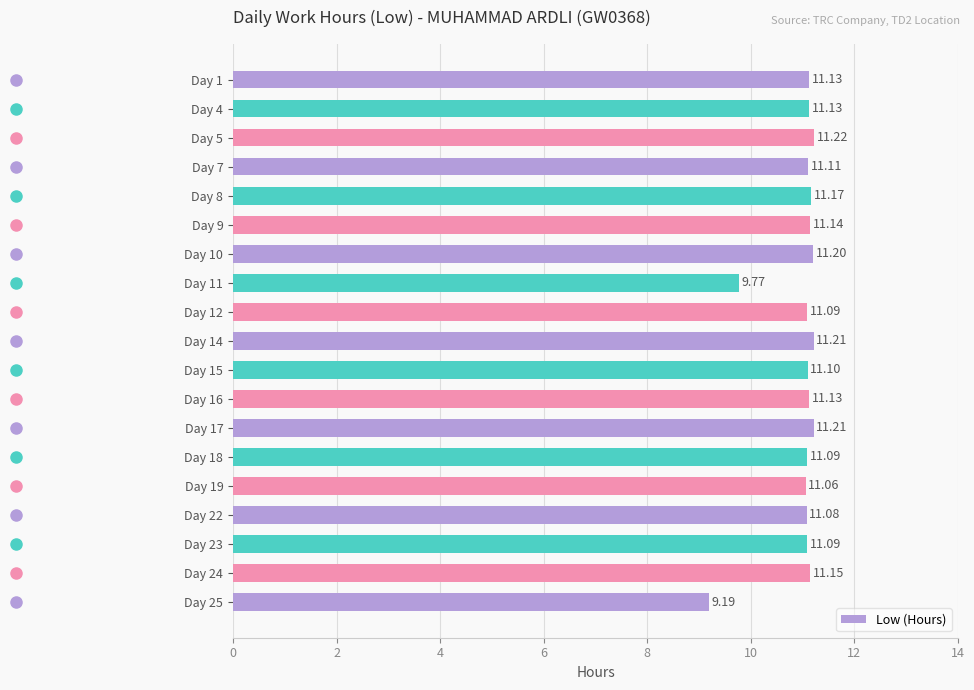

How many data points are less than 11?

2